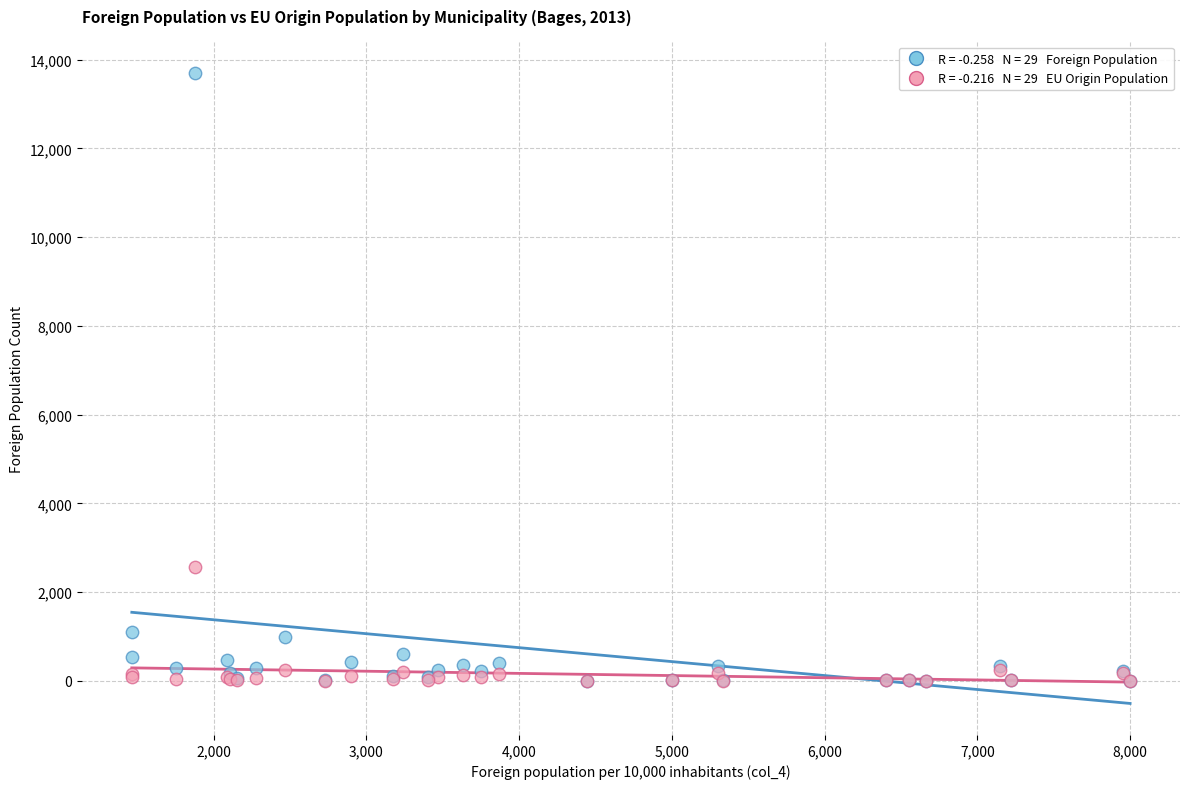

Across all series, what Y value is closest to 6852?

2570